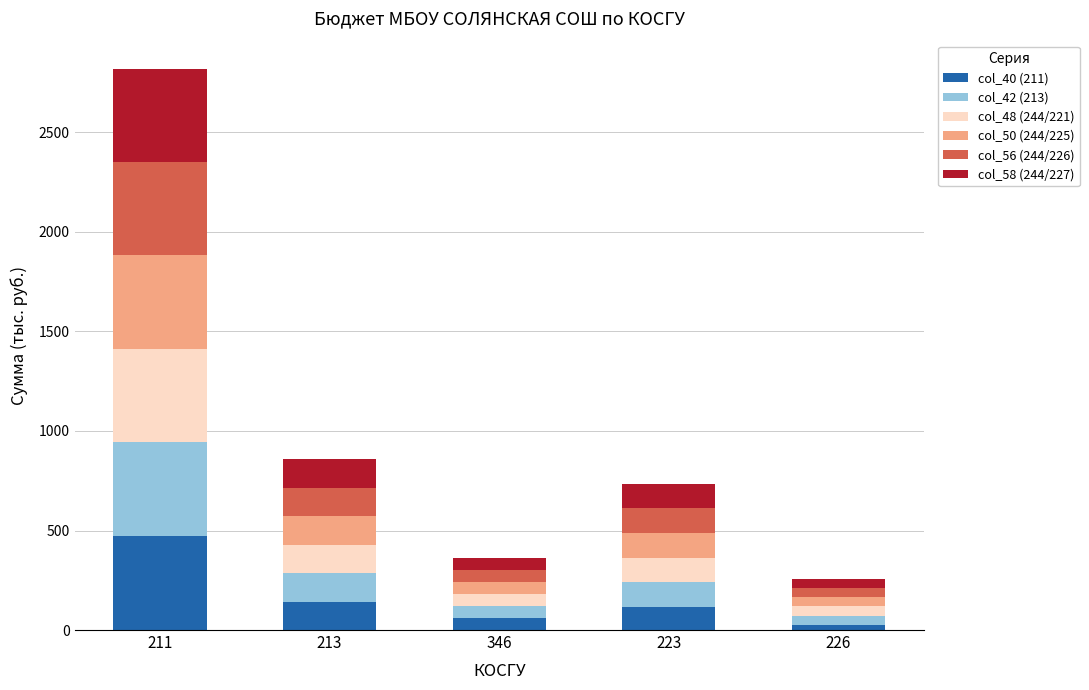

Reading right to left, list the values for the col_40 (211) series.

226=27.7	223=115.0	346=60.0	213=143.2	211=474.2